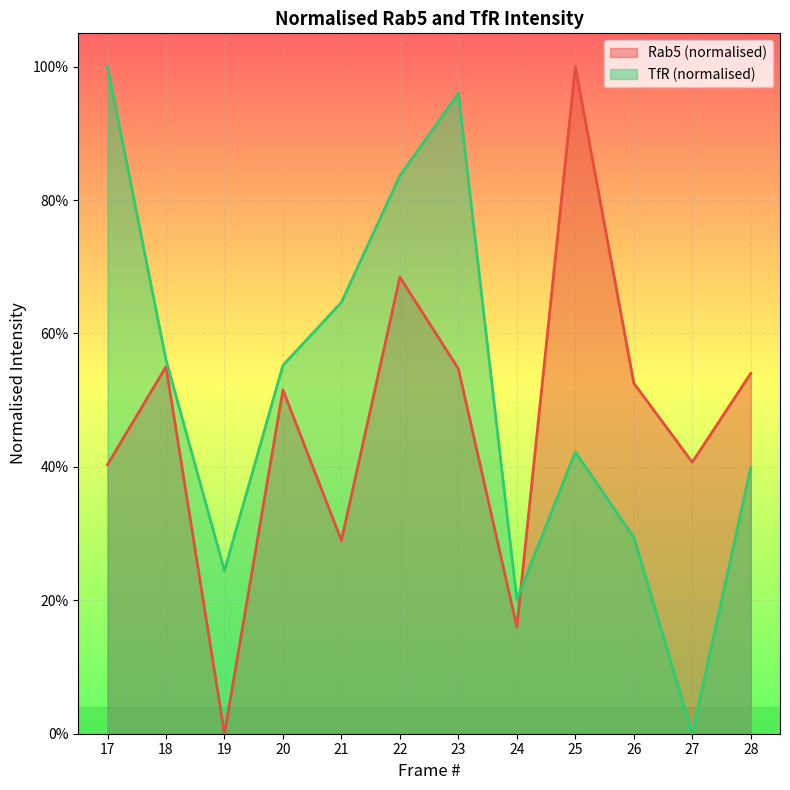

After their last crossing, which series has the higher values: Rab5 (normalised) or TfR (normalised)?

Rab5 (normalised)